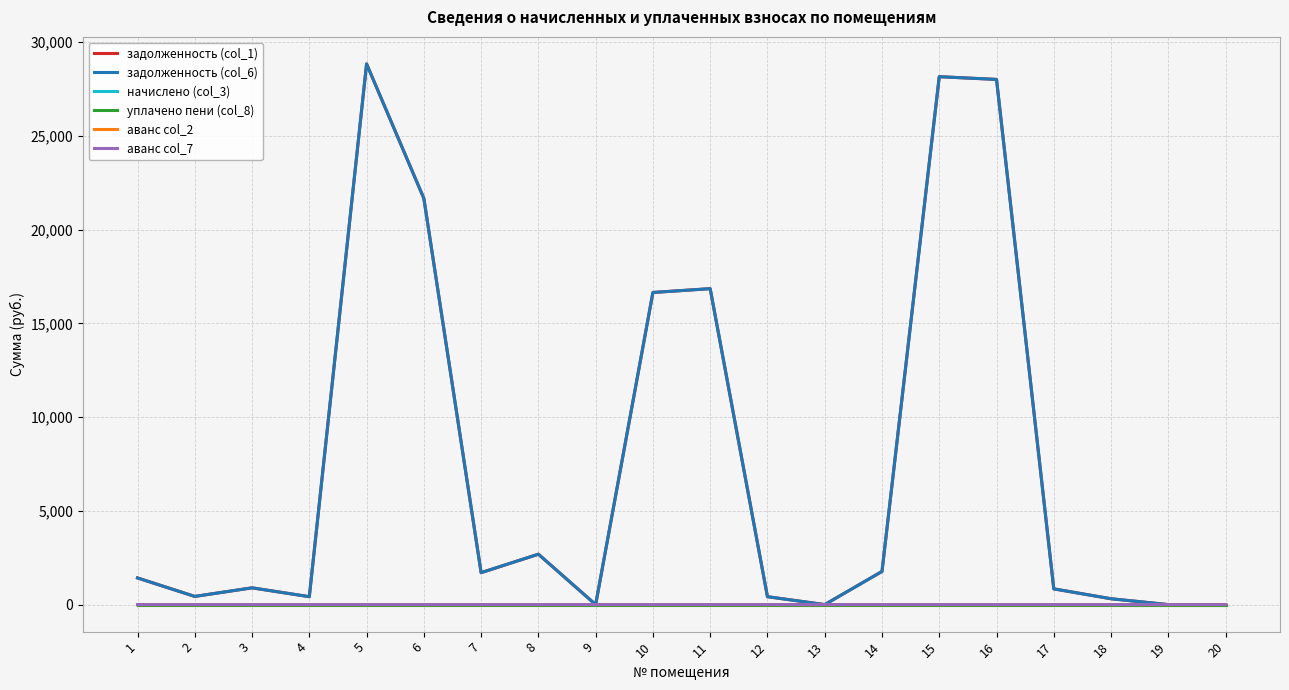

True or false: уплачено пени (col_8) has more than 0 interior local peaks.

False